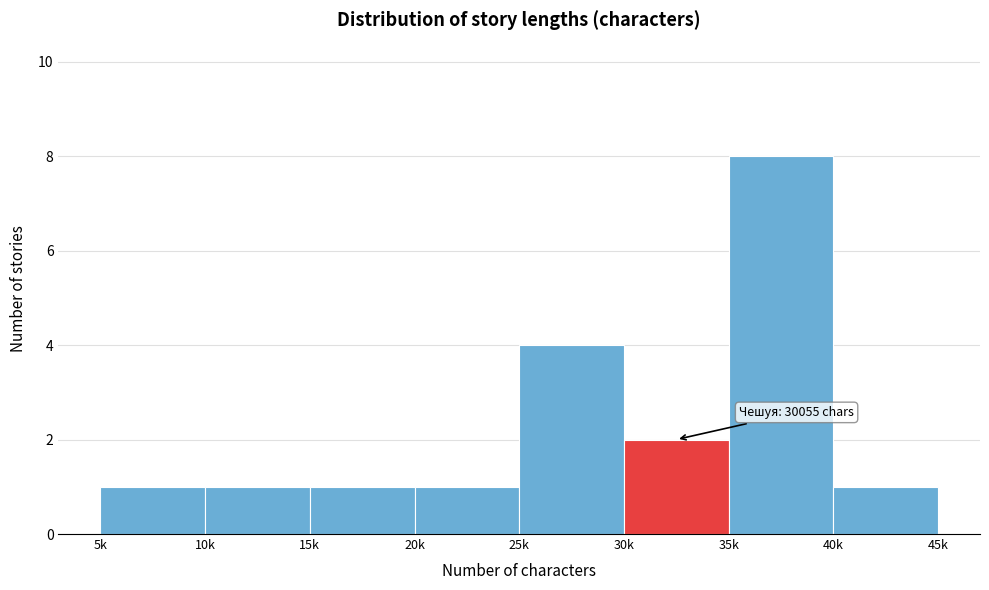

Reading left to right, what are all the values shown in this chart?

1	1	1	1	4	2	8	1